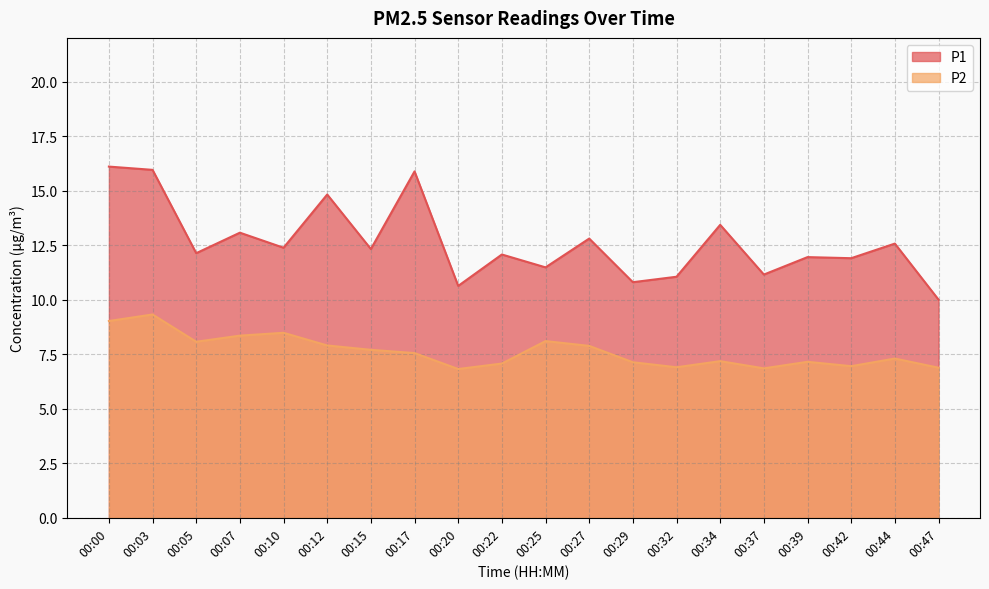

Reading left to right, list all the values displayed in this chart.

P1: 16.1	15.9	12.1	13.1	12.4	14.8	12.3	15.9	10.6	12.1	11.5	12.8	10.8	11.1	13.4	11.2	11.9	11.9	12.6	10.0
P2: 9.0	9.3	8.1	8.3	8.5	7.9	7.7	7.5	6.8	7.1	8.1	7.9	7.1	6.9	7.2	6.8	7.2	7.0	7.3	6.9